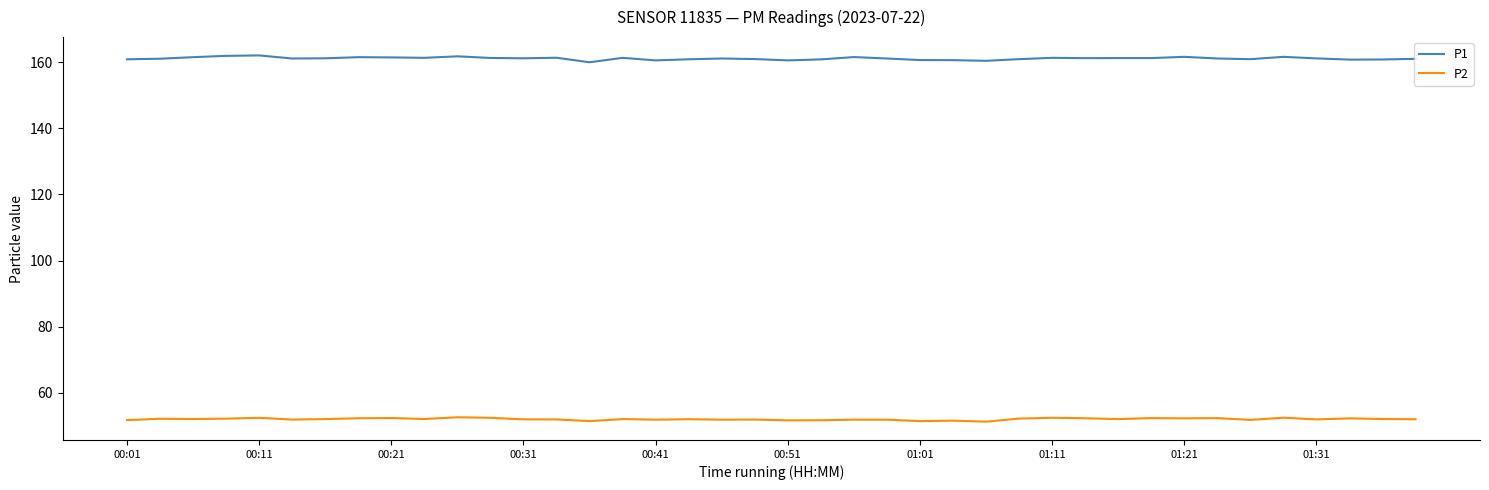

True or false: P1 and P2 intersect in this chart.

False